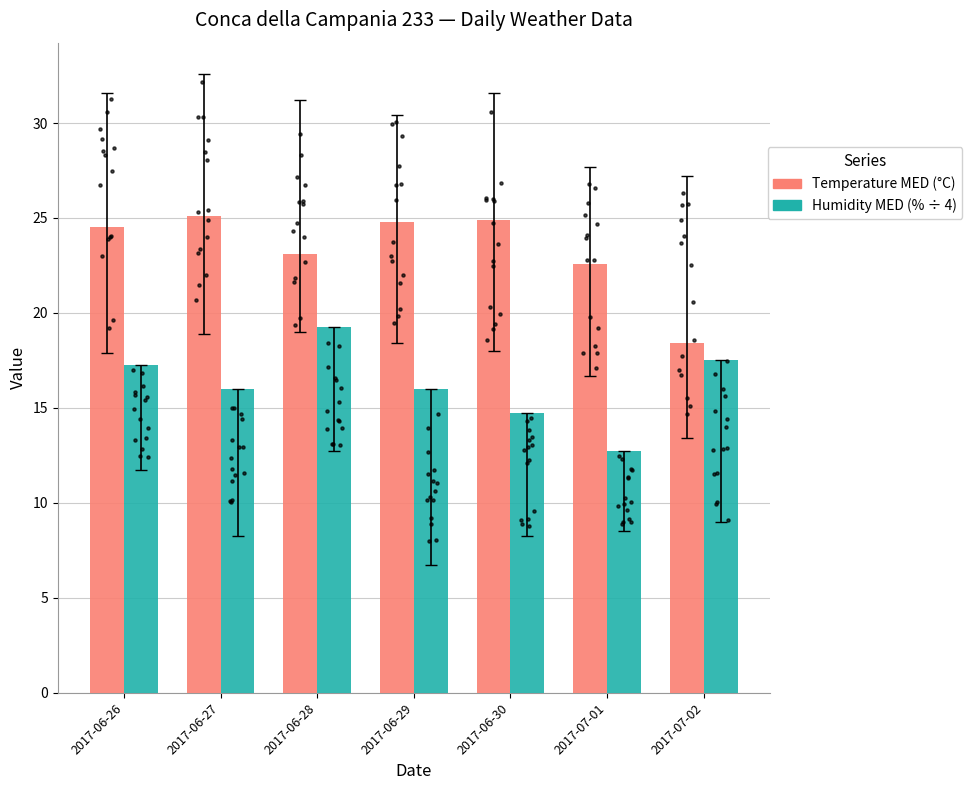

What is the total value across all series at 2017-07-01?

35.4